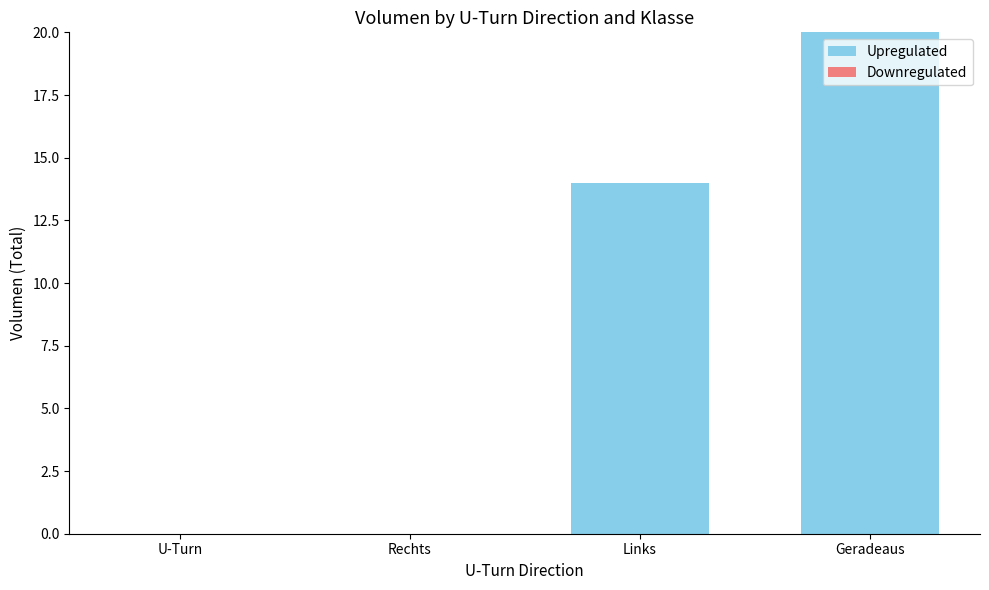

What is the sum of all values?

34